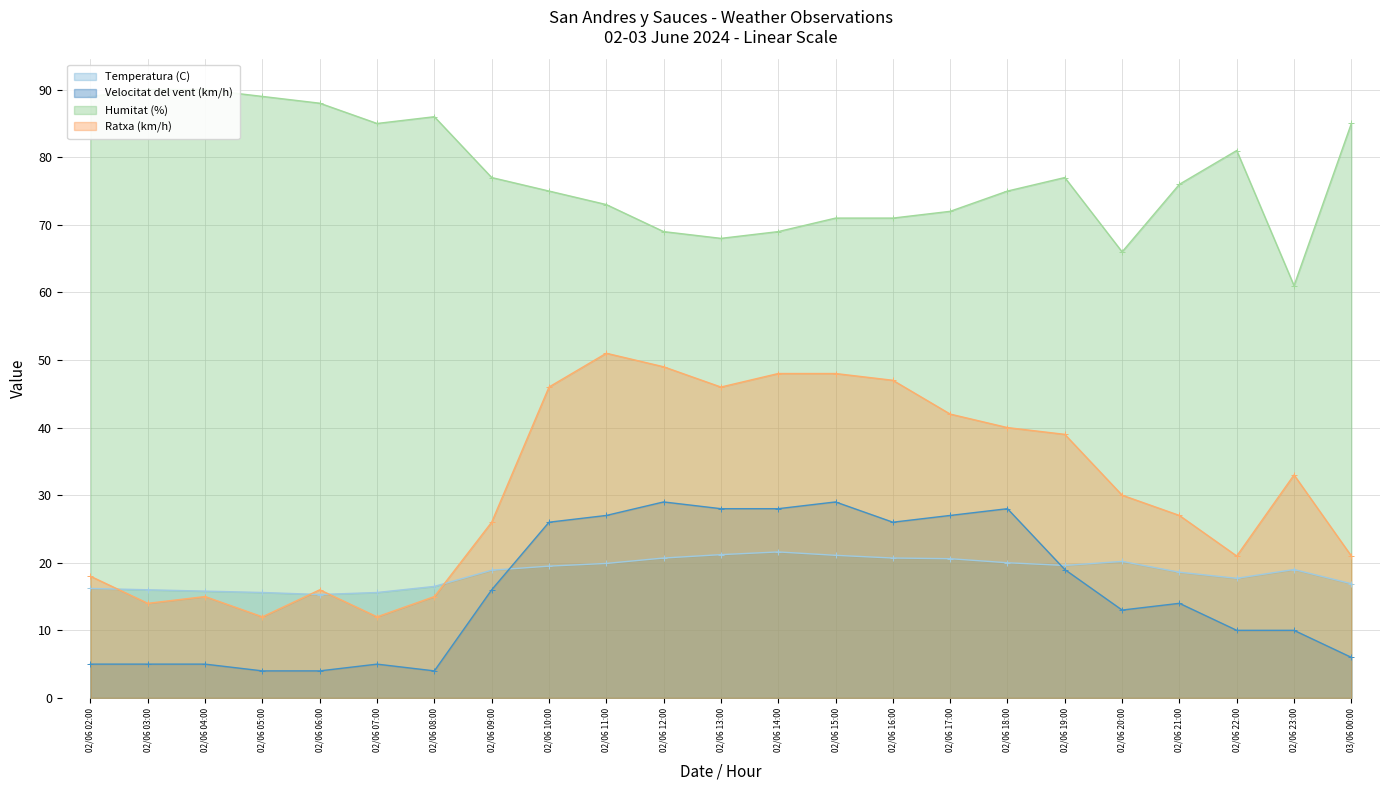

How many interior local peaks does the Temperatura (C) series have?

3